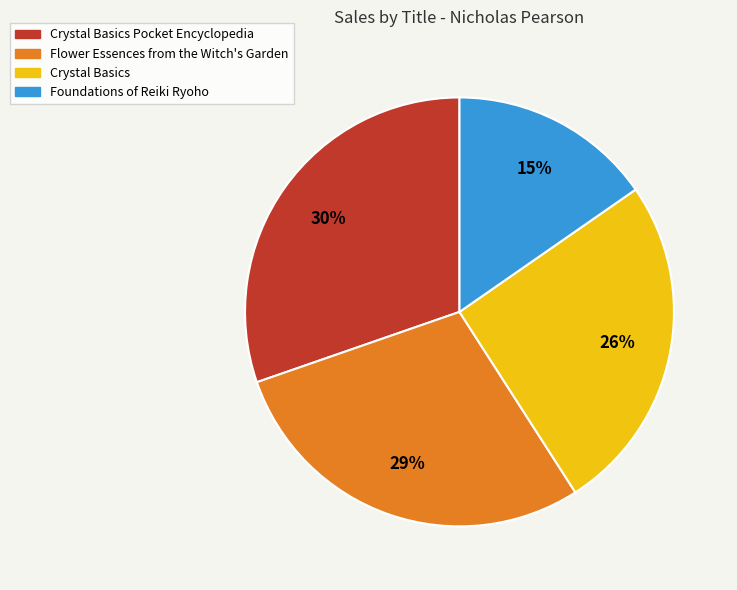

Is there a majority slice in this chart?

No